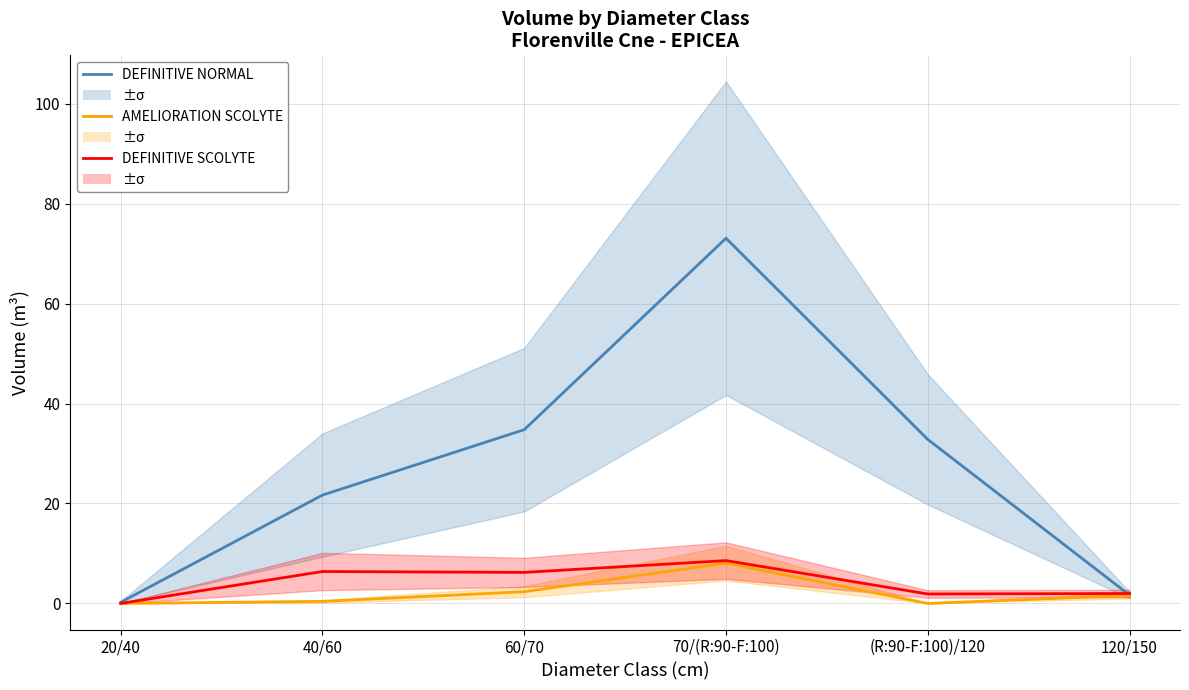

At 40/60, list the series in order from smallest to largest.

AMELIORATION SCOLYTE produit_vtgr, DEFINITIVE SCOLYTE produit_vtgr, DEFINITIVE NORMAL produit_vtgr